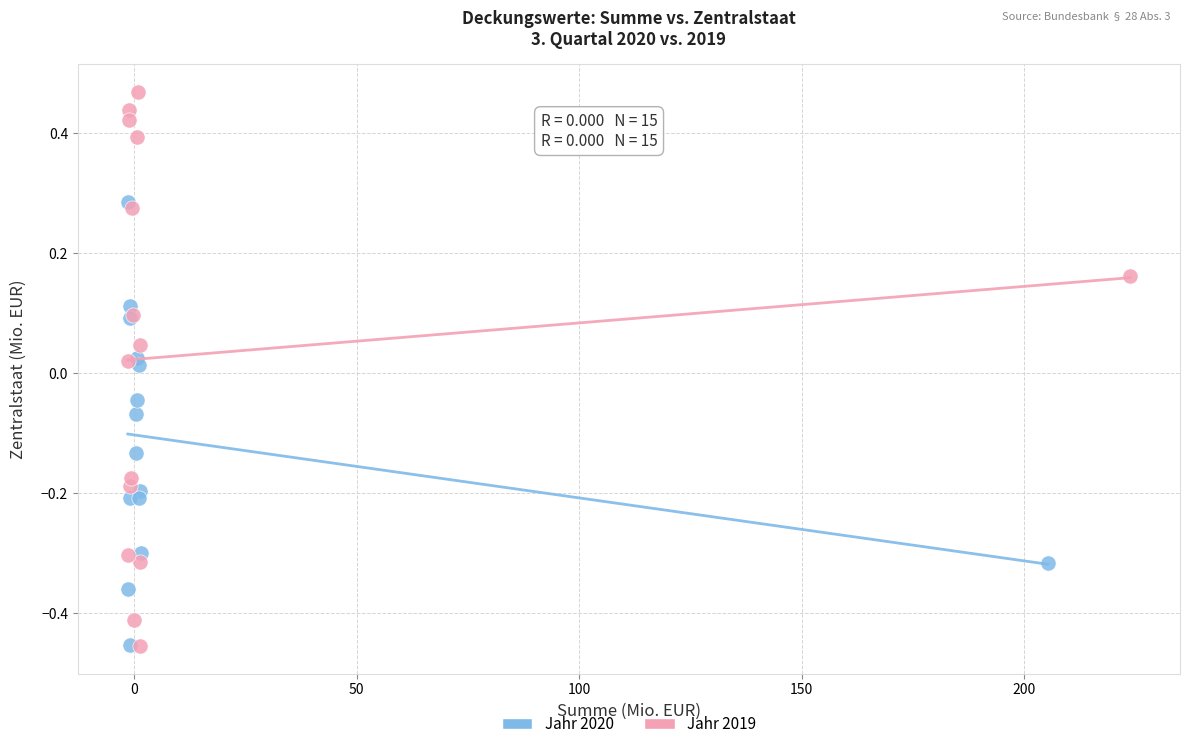

Which series reaches the maximum Y coordinate?

Jahr 2019